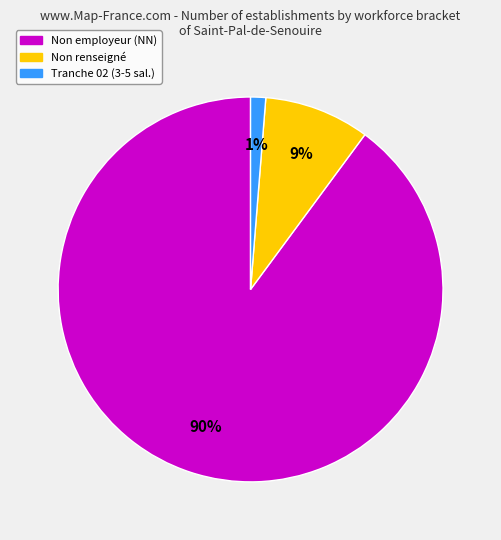

How many slices are in this pie chart?

3